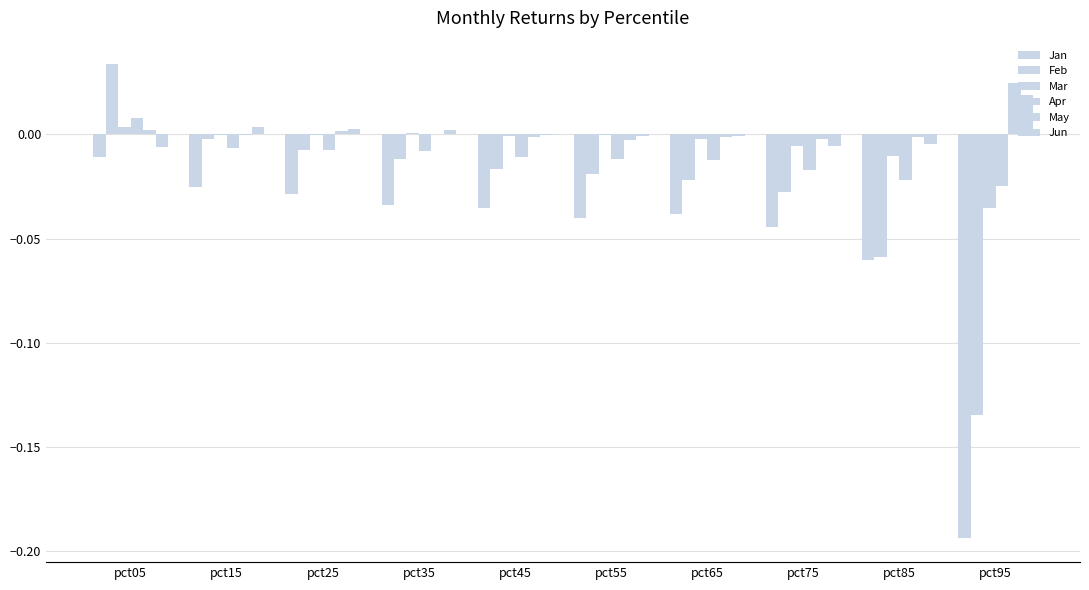

List the labels in order of Apr value, largest first.

pct05, pct15, pct25, pct35, pct45, pct55, pct65, pct75, pct85, pct95